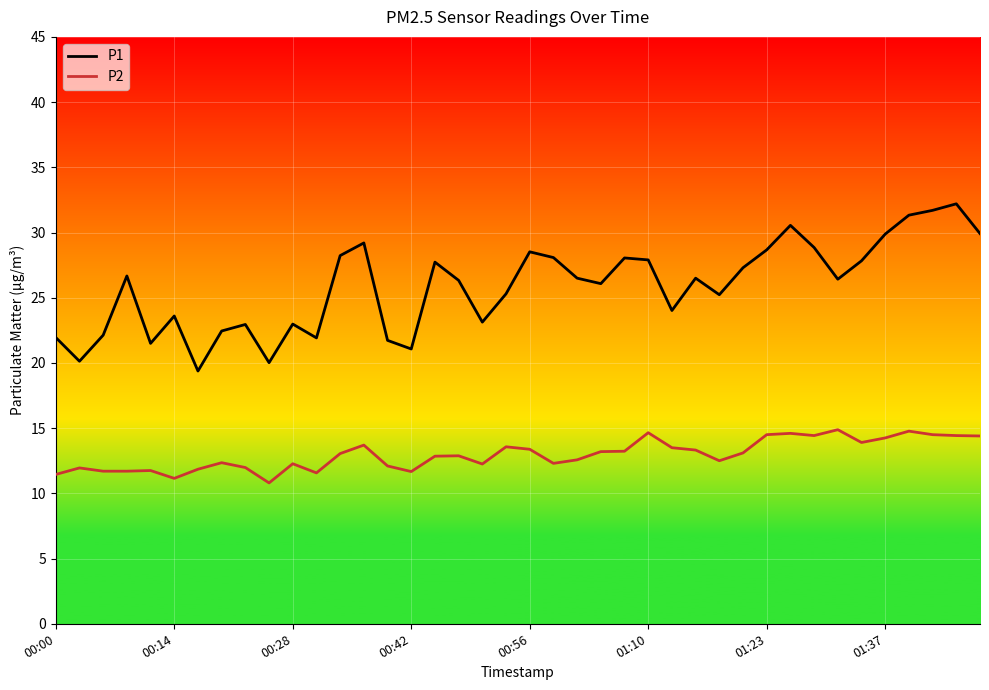

List the series in order of their overall mean, lowest first.

P2, P1